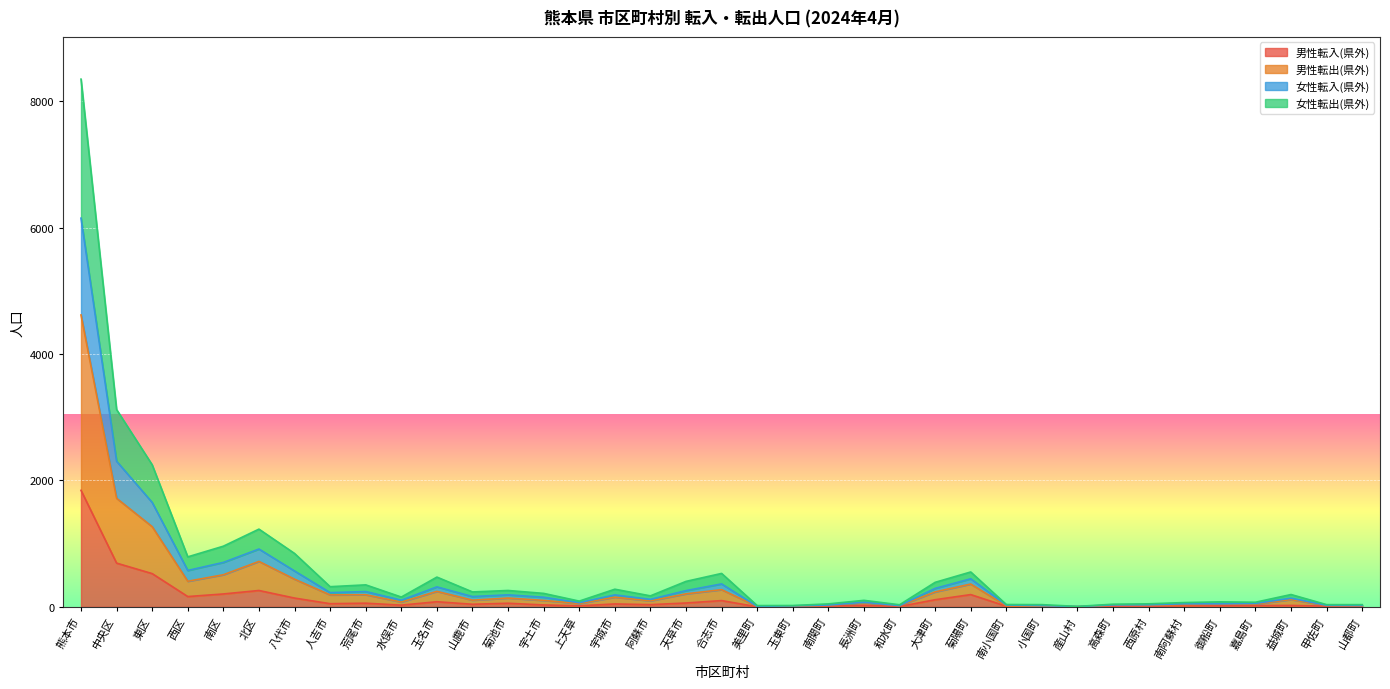

What is the smallest value displayed?

1